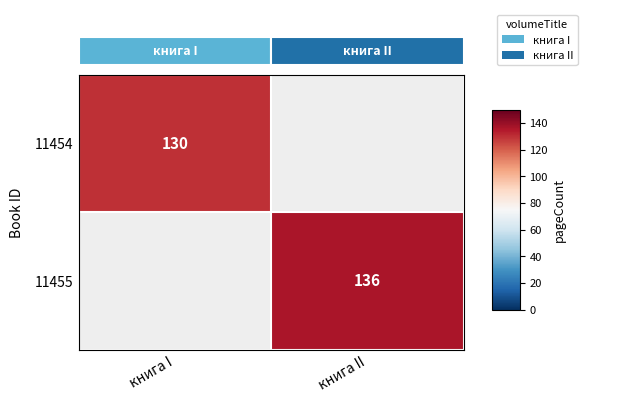

The 11454 series shows 199 at книга I. True or false?

False